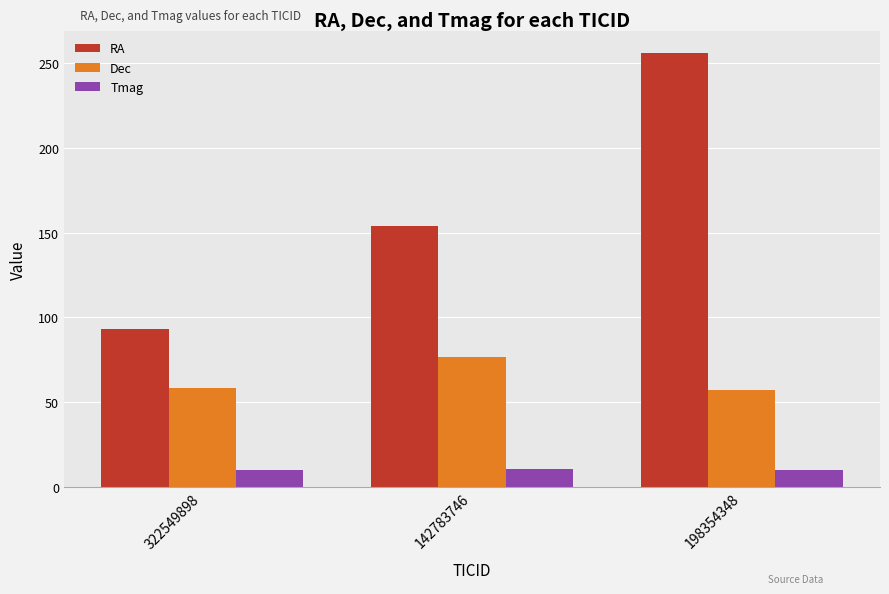

What are all the series names shown in the legend?

RA, Dec, Tmag